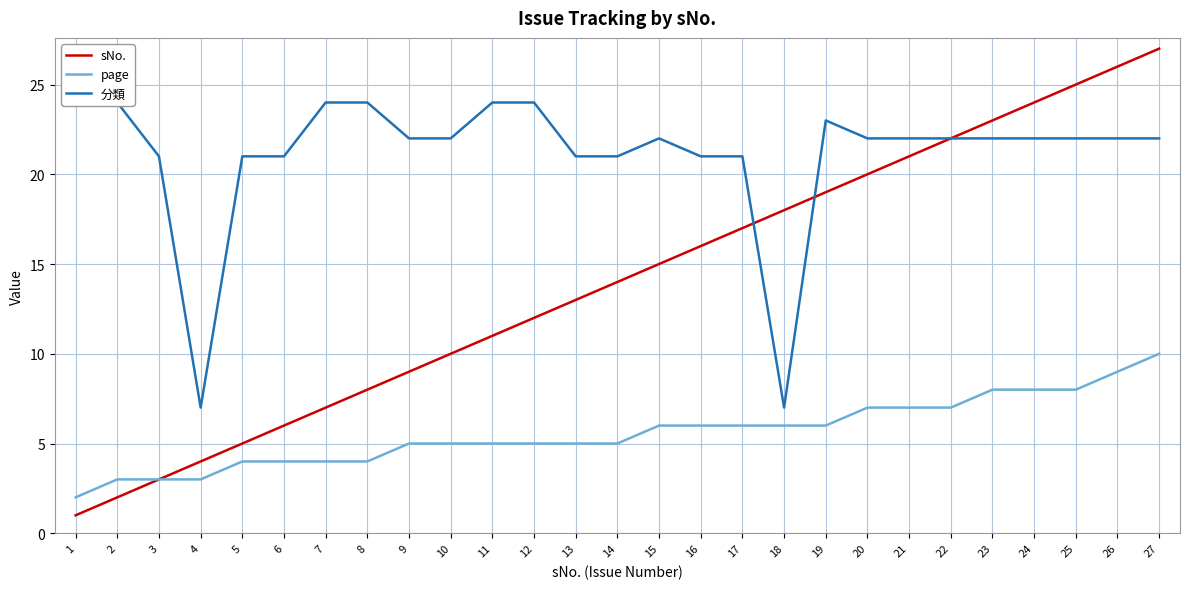

At which category is the sum across all series the highest?

27